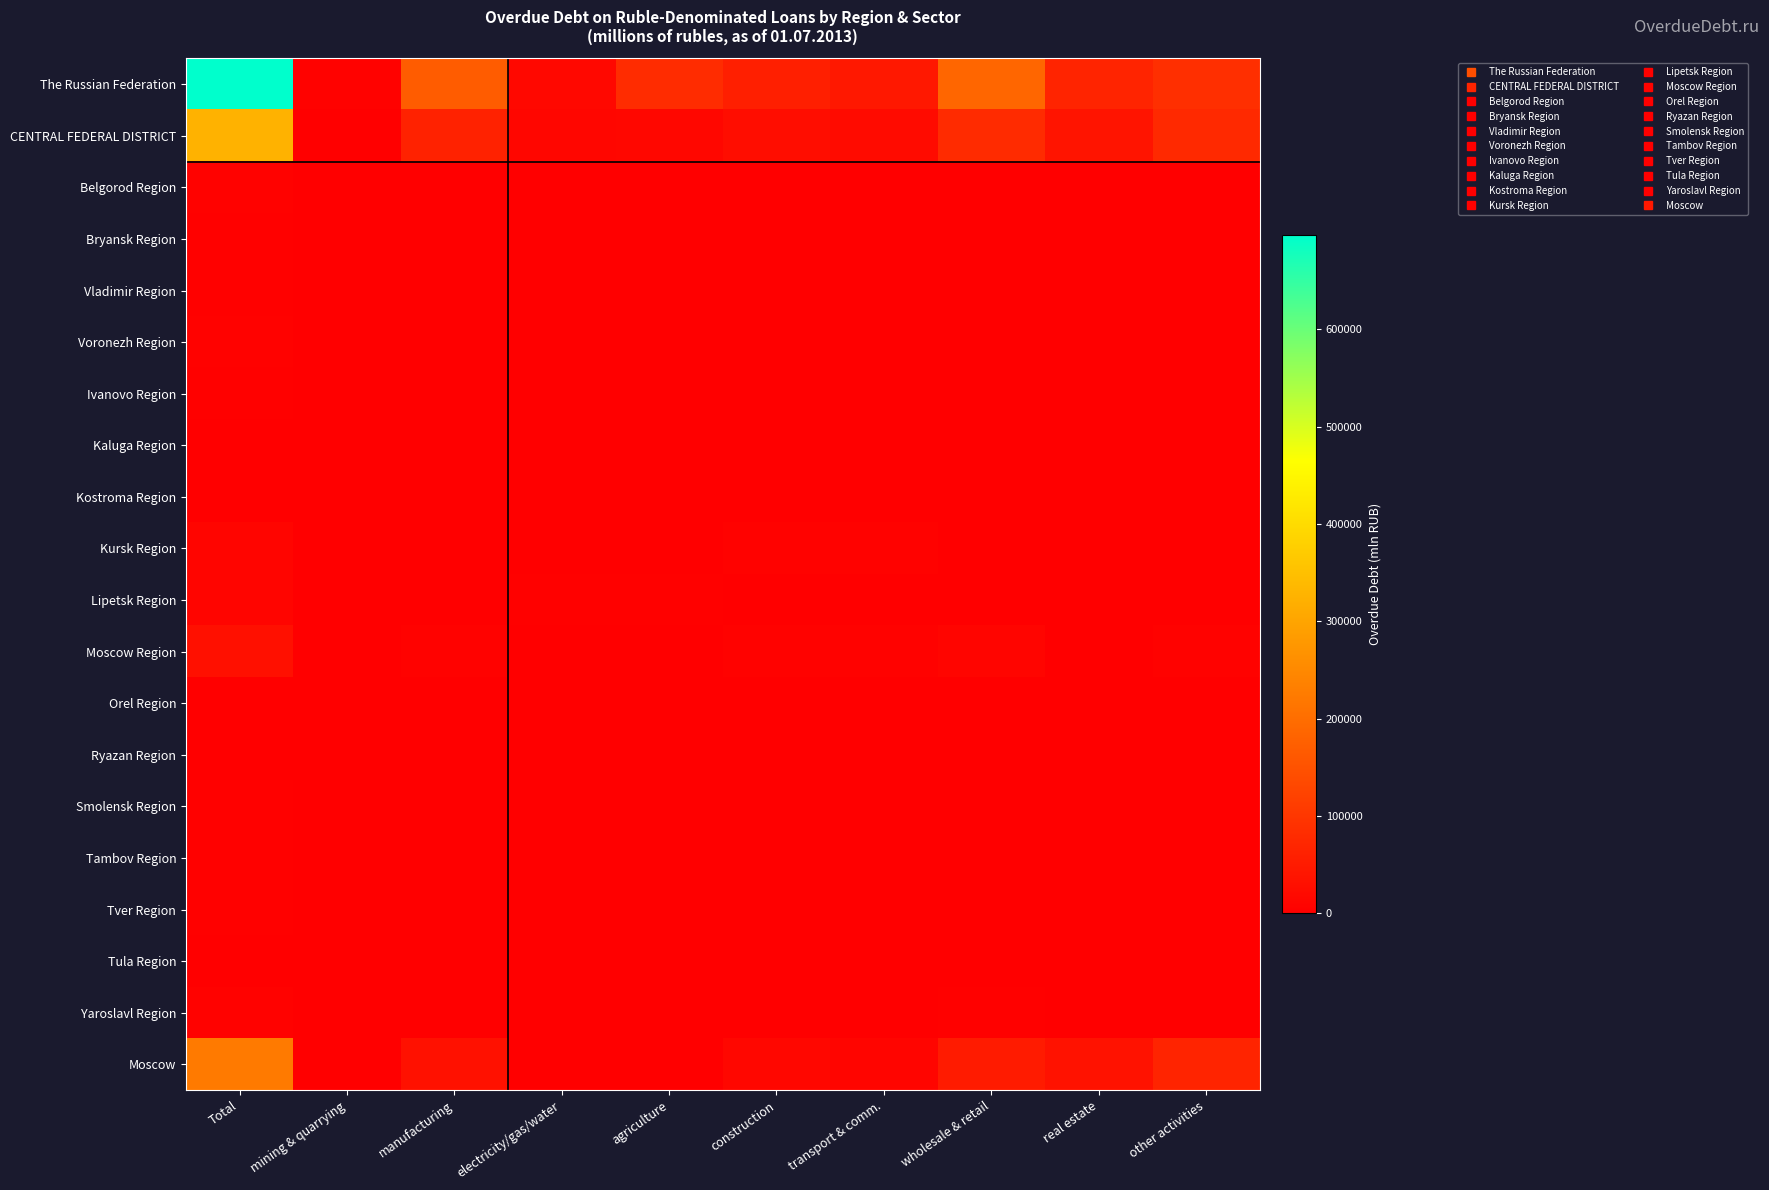

At wholesale & retail, list the series in order from largest to smallest.

The Russian Federation, CENTRAL FEDERAL DISTRICT, Moscow, Moscow Region, Yaroslavl Region, Belgorod Region, Lipetsk Region, Ivanovo Region, Smolensk Region, Kursk Region, Voronezh Region, Tambov Region, Bryansk Region, Tula Region, Ryazan Region, Orel Region, Vladimir Region, Tver Region, Kaluga Region, Kostroma Region